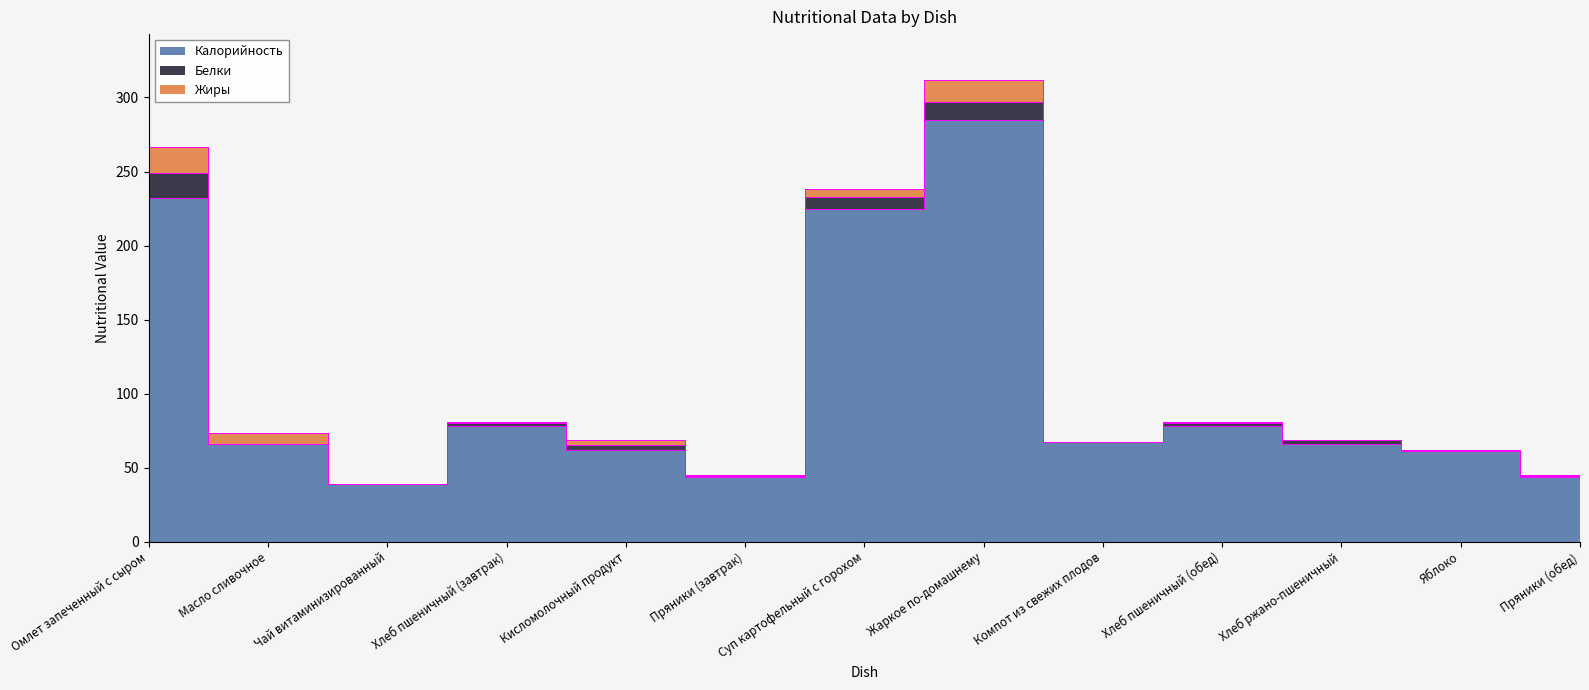

True or false: Жиры and Калорийность cross at least once.

False